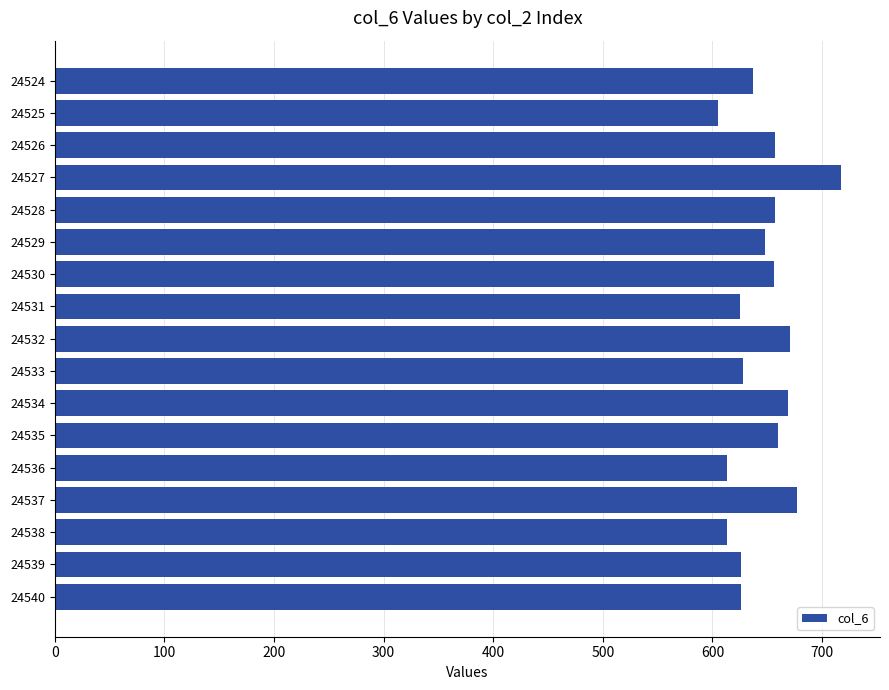

Approximately how many times larger is the value at 24528 compared to 24524?

1.0